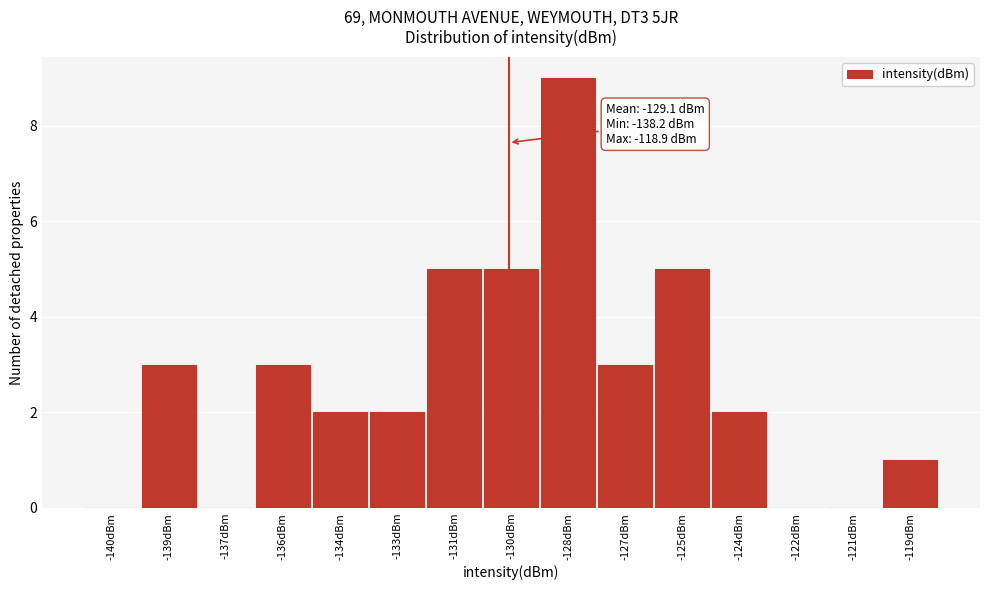

Reading left to right, what are all the values shown in this chart?

-140dBm=0	-139dBm=3	-137dBm=0	-136dBm=3	-134dBm=2	-133dBm=2	-131dBm=5	-130dBm=5	-128dBm=9	-127dBm=3	-125dBm=5	-124dBm=2	-122dBm=0	-121dBm=0	-119dBm=1